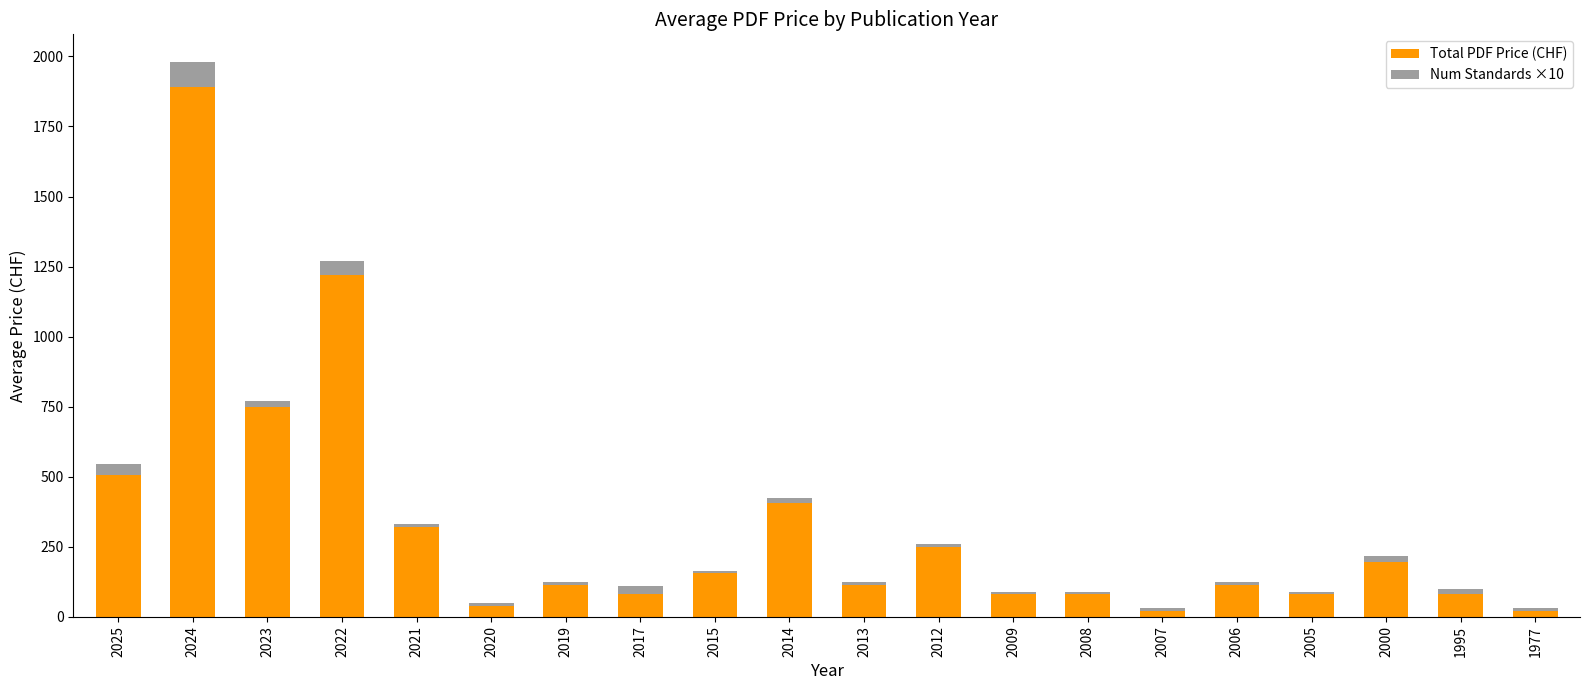

What is the highest value of the Total PDF Price (CHF) series?

1890